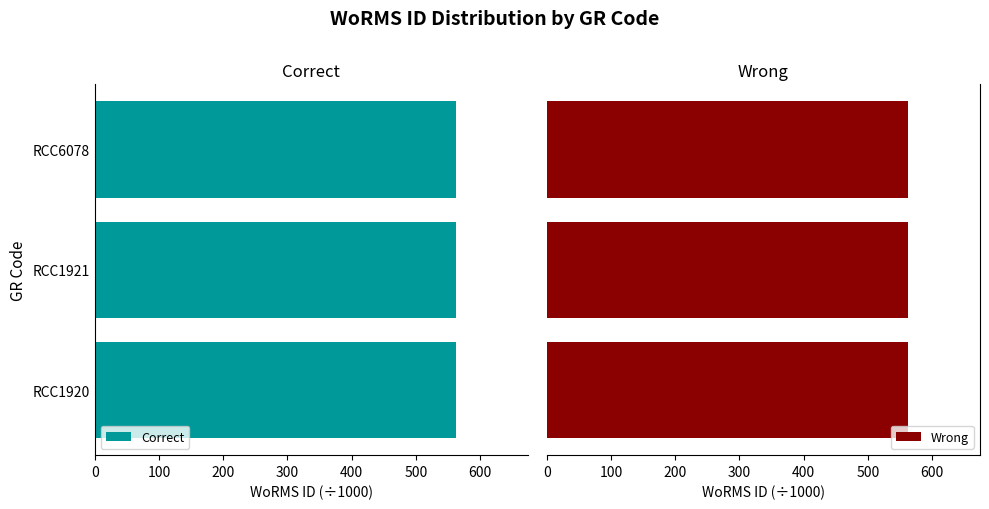

Which series has the largest total across all categories?

Correct